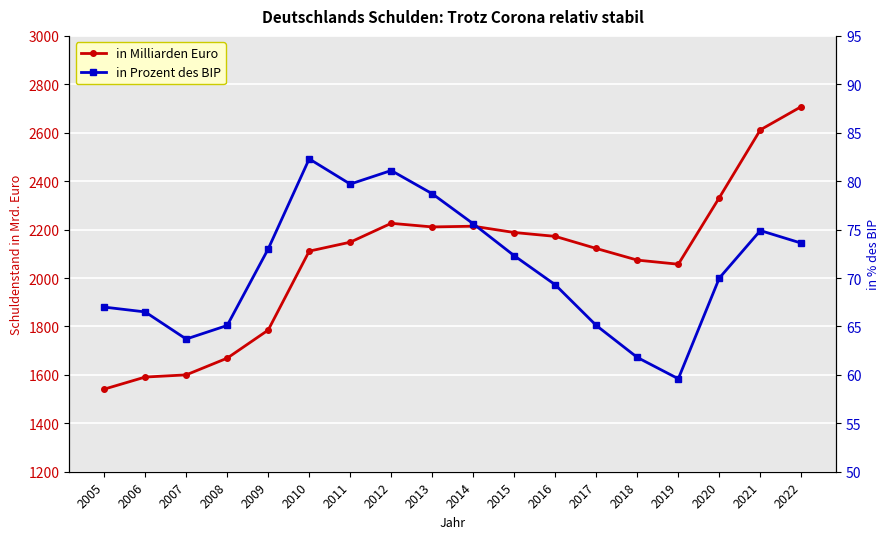

True or false: in Milliarden Euro and in Prozent des BIP cross at least once.

False